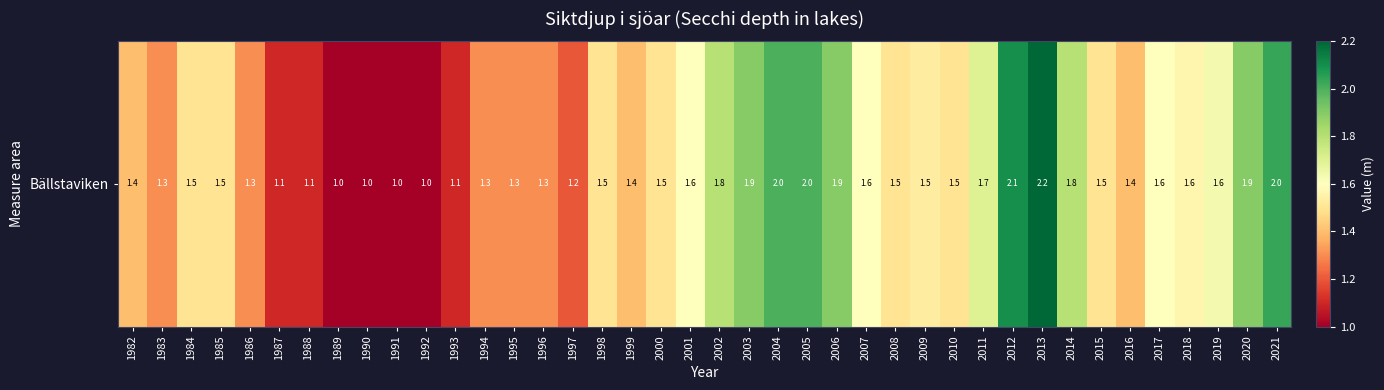

The value at 1982 is 1.4. True or false?

True